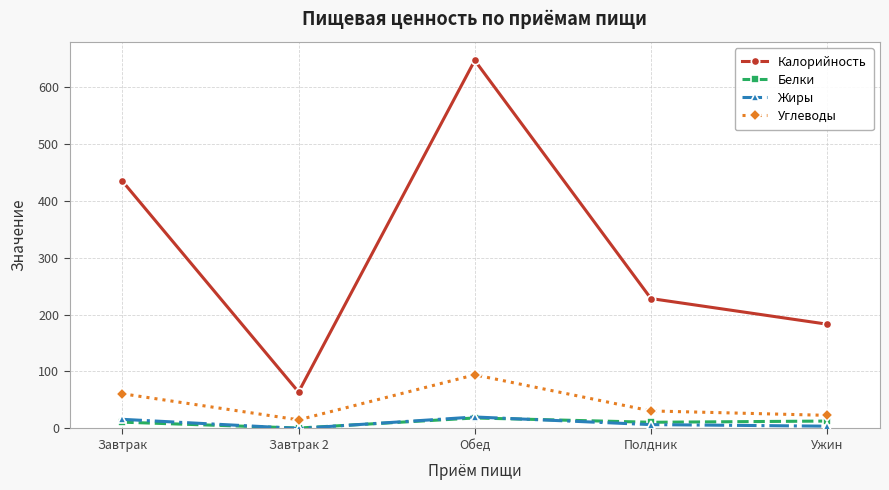

Does the chart have visible grid lines?

Yes